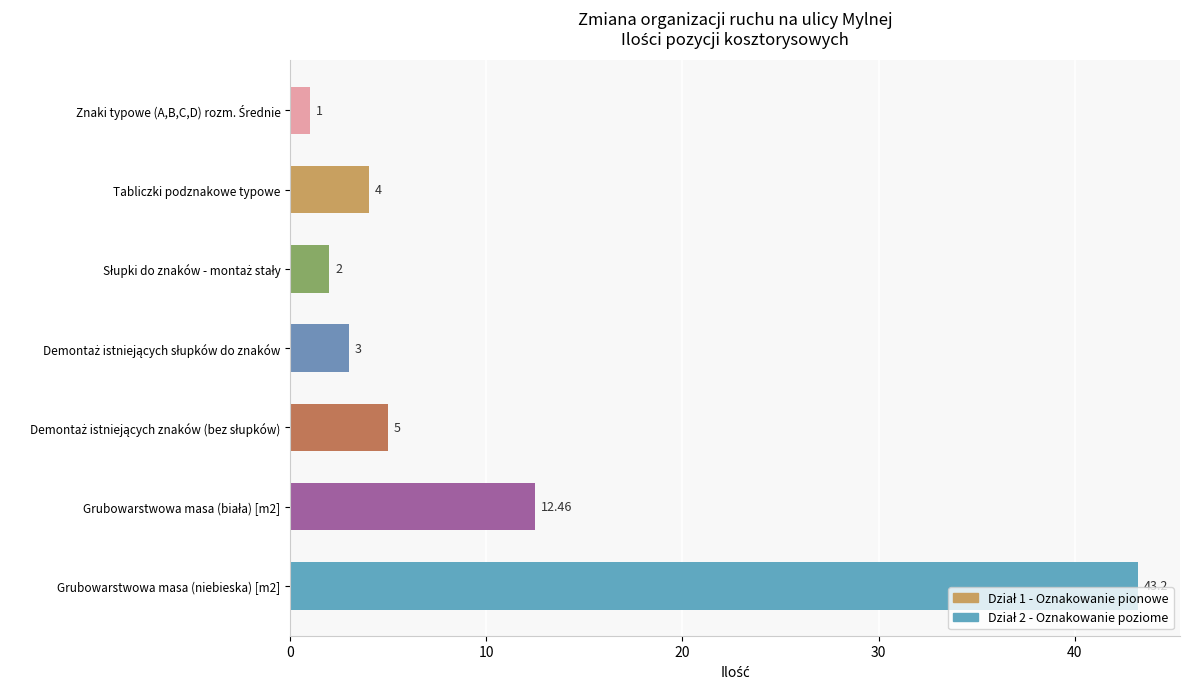

How many bars are there in total?

7